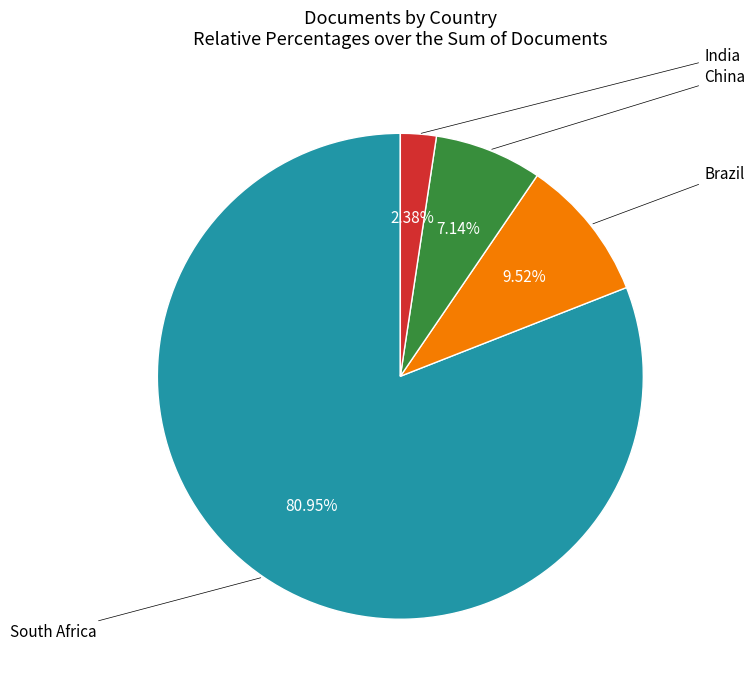

Is there any slice that represents more than half of the pie?

Yes